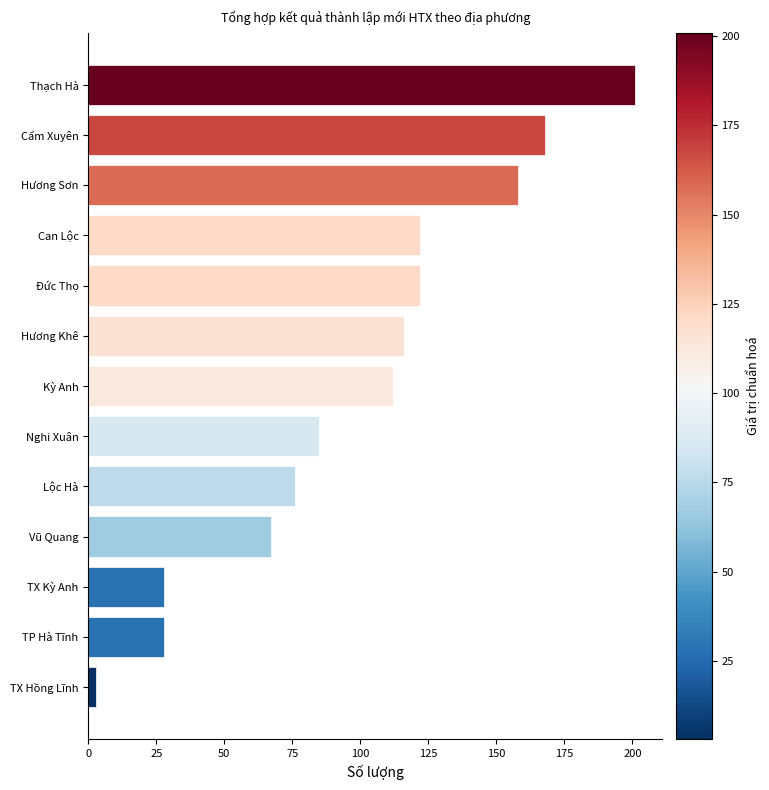

Which has a higher value, Cẩm Xuyên or Đức Thọ?

Cẩm Xuyên